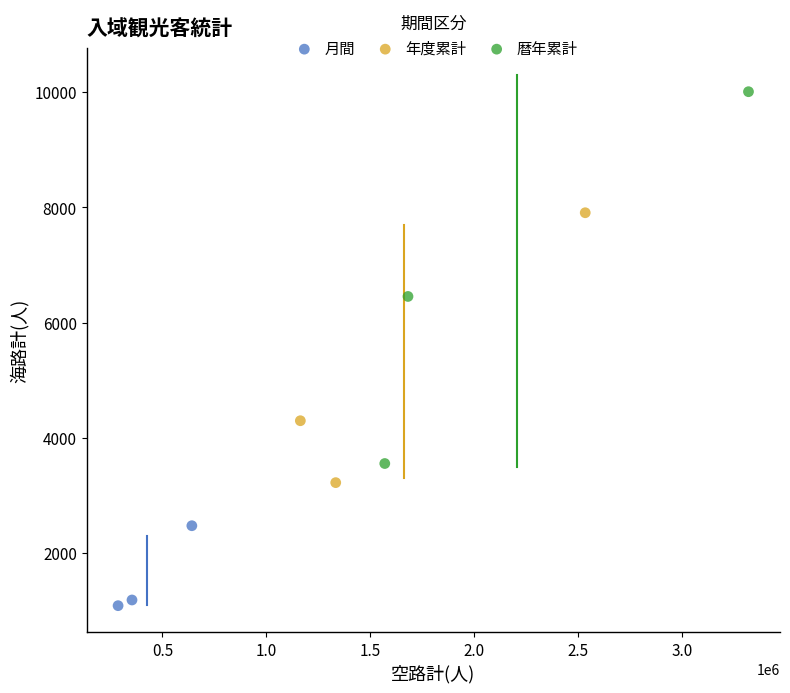

Which series has the largest Y range (max minus min)?

暦年累計